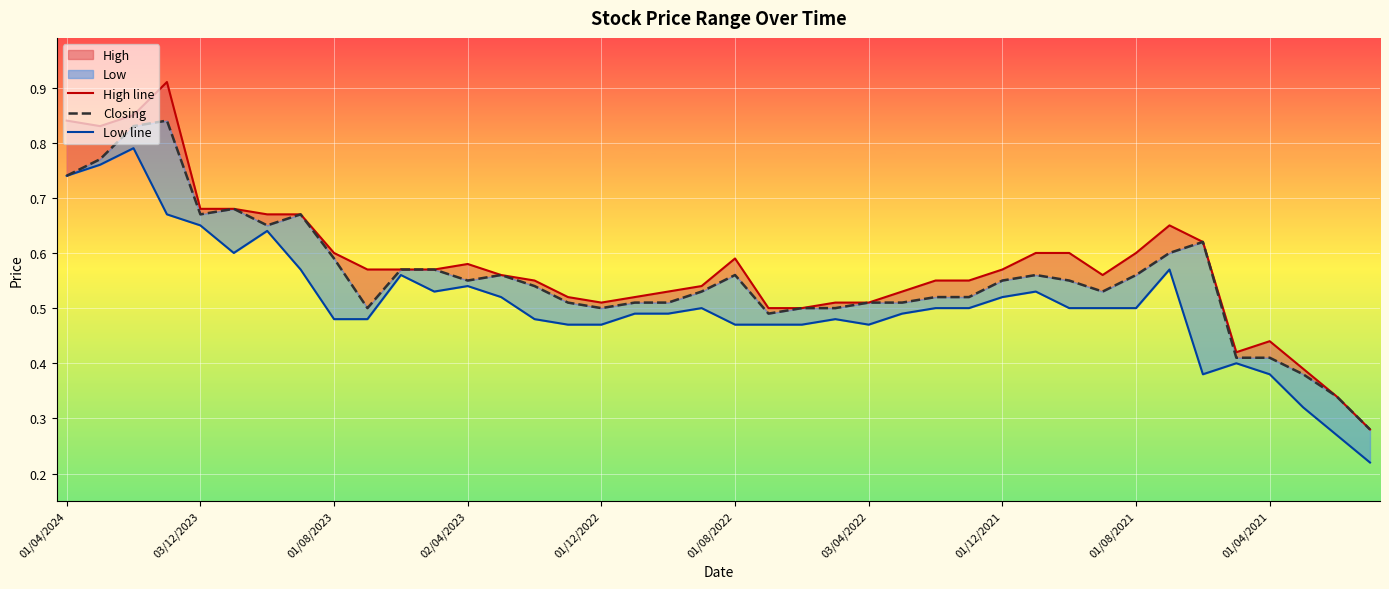

Rank the series at 15 from highest to lowest value.

High line, Closing, Low line